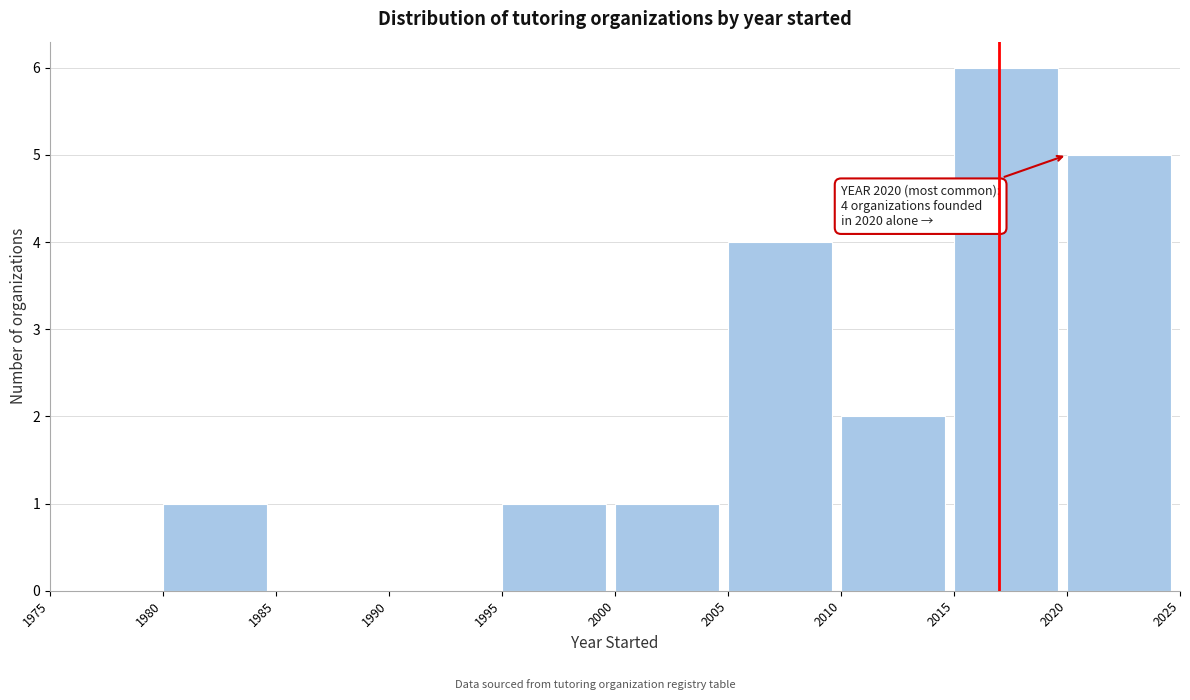

Which range on the x-axis has the tallest bar?

2015 to 2020